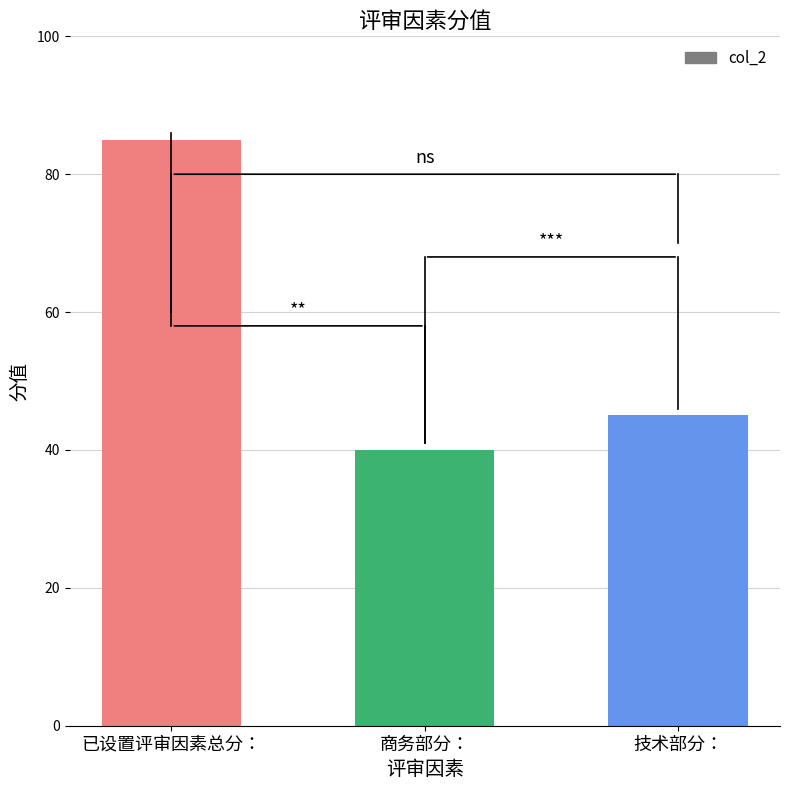

How many bars are there in total?

3